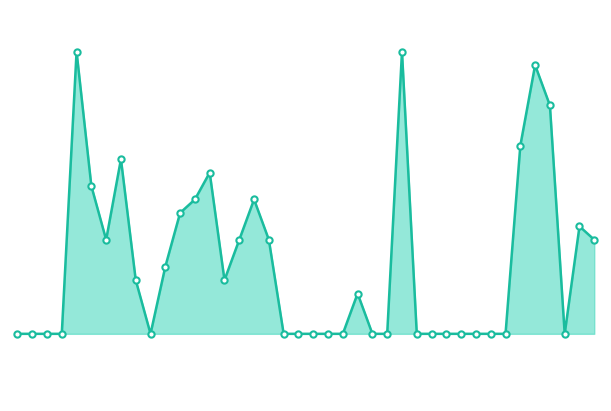

Rank the categories by value from lowest to highest.

0, 1, 2, 3, 9, 18, 19, 20, 21, 22, 24, 25, 27, 28, 29, 30, 31, 32, 33, 37, 23, 8, 14, 10, 6, 15, 17, 39, 38, 11, 12, 16, 5, 13, 7, 34, 36, 35, 4, 26